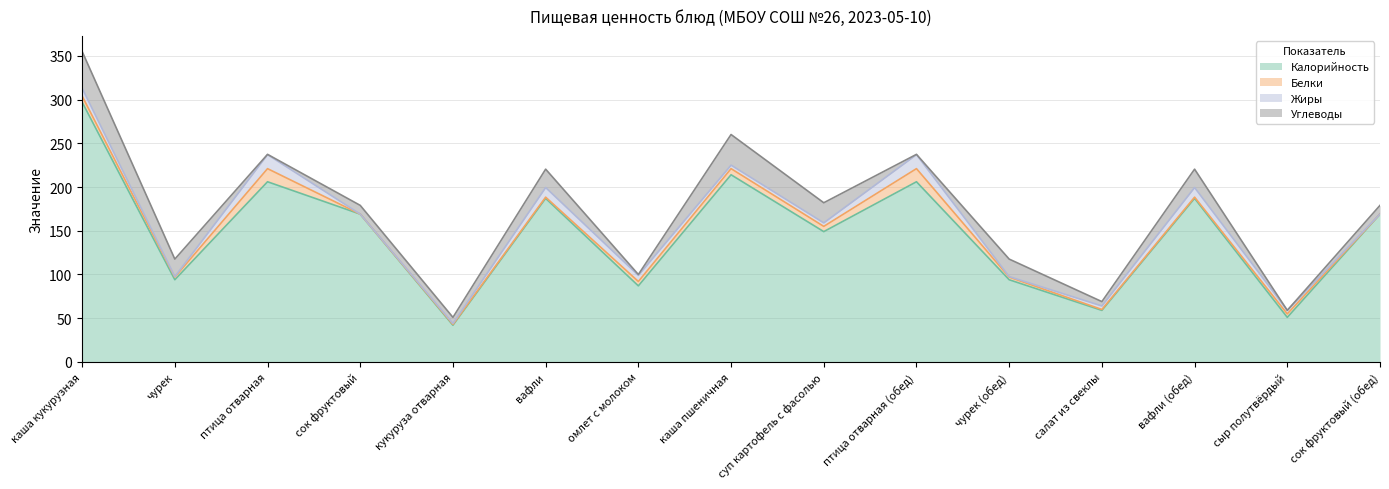

True or false: Углеводы has more than 1 points higher than both neighbors.

True